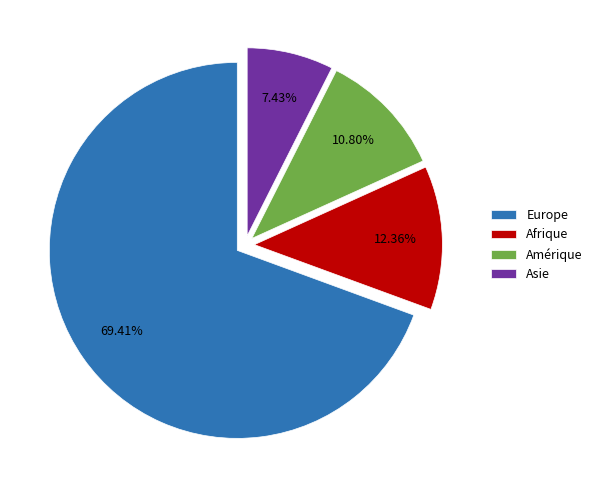

To the nearest percent, what portion does Asie represent?

7%